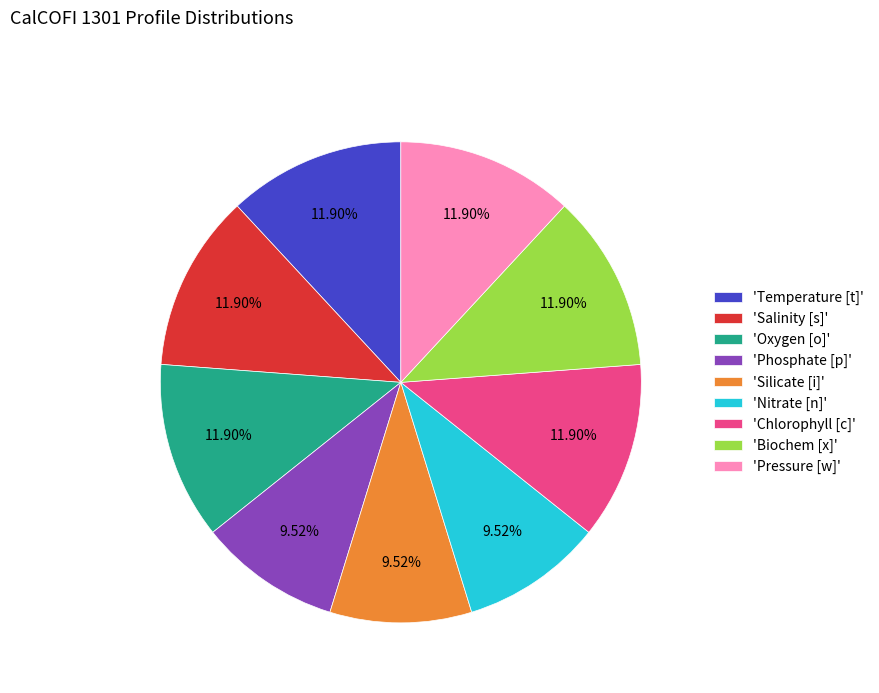

Do 'Pressure [w]' and 'Nitrate [n]' together represent more than half of the pie?

No